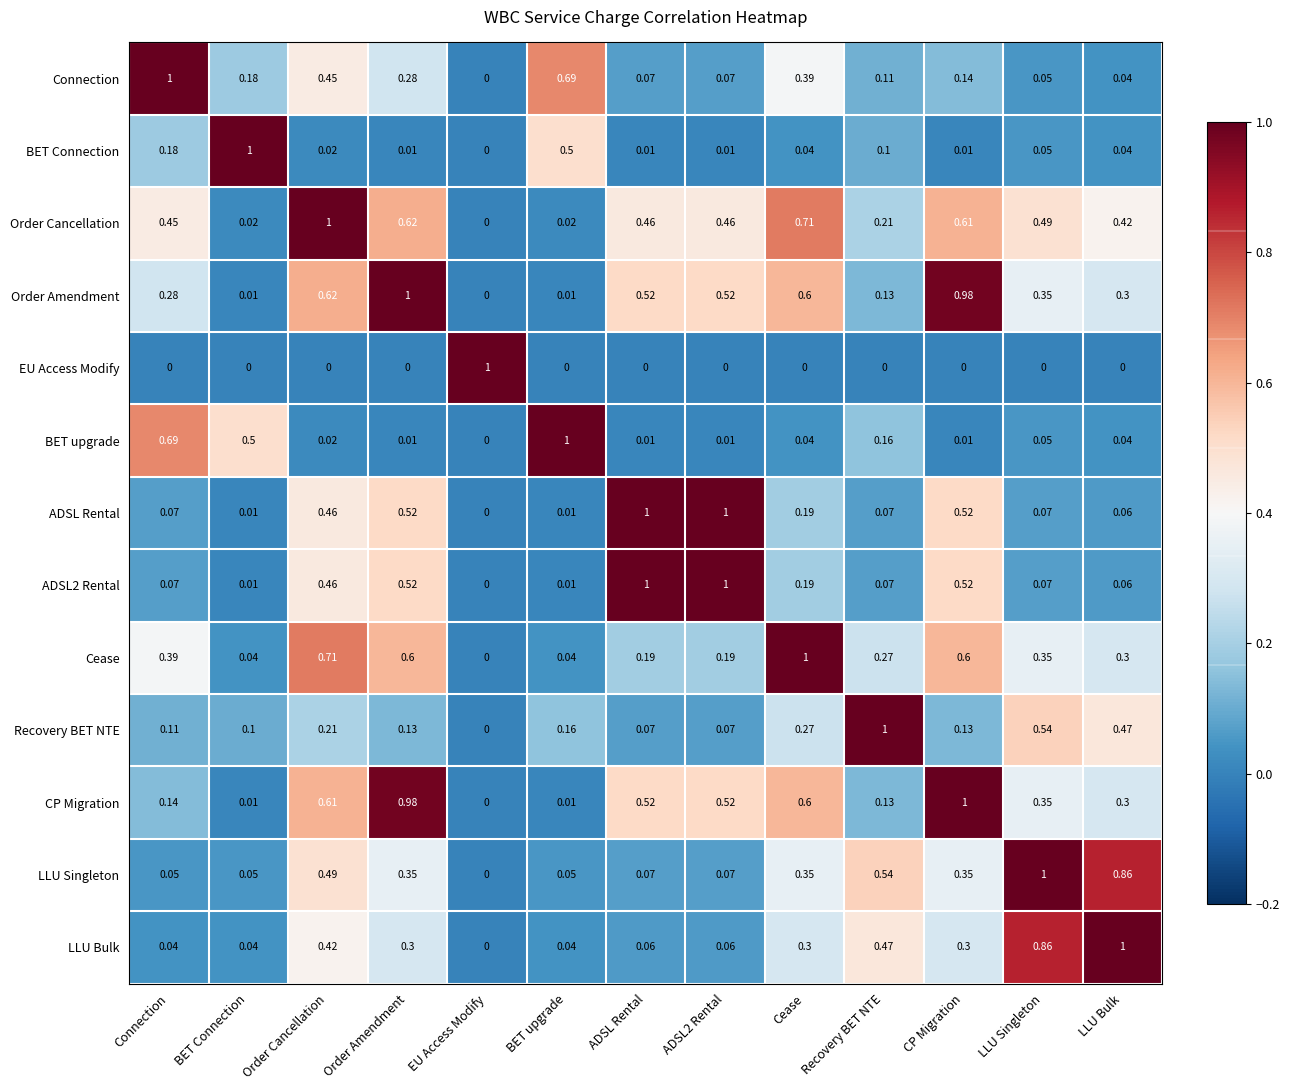

Where is Cease nearest to the value 0?

EU Access Modify